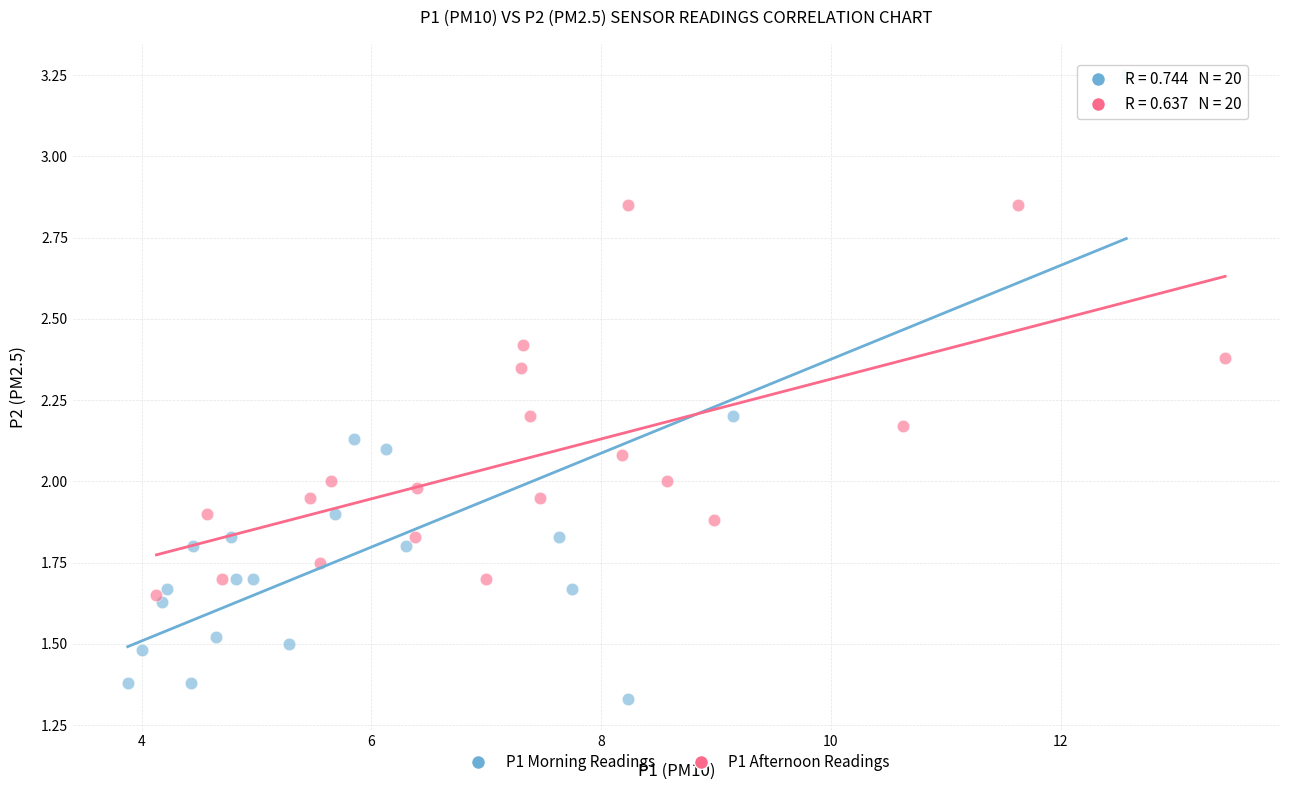

Which series has the largest Y range (max minus min)?

P1 Morning Readings